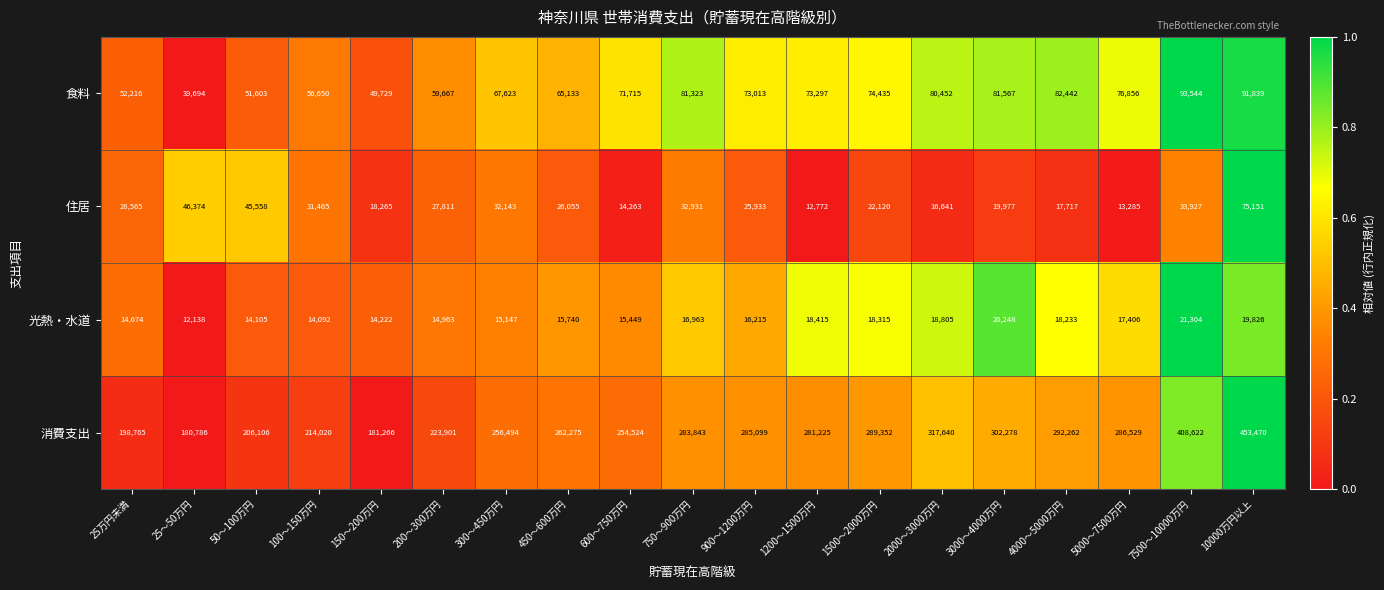

Where does the 消費支出 series first go above 281225?

750～900万円